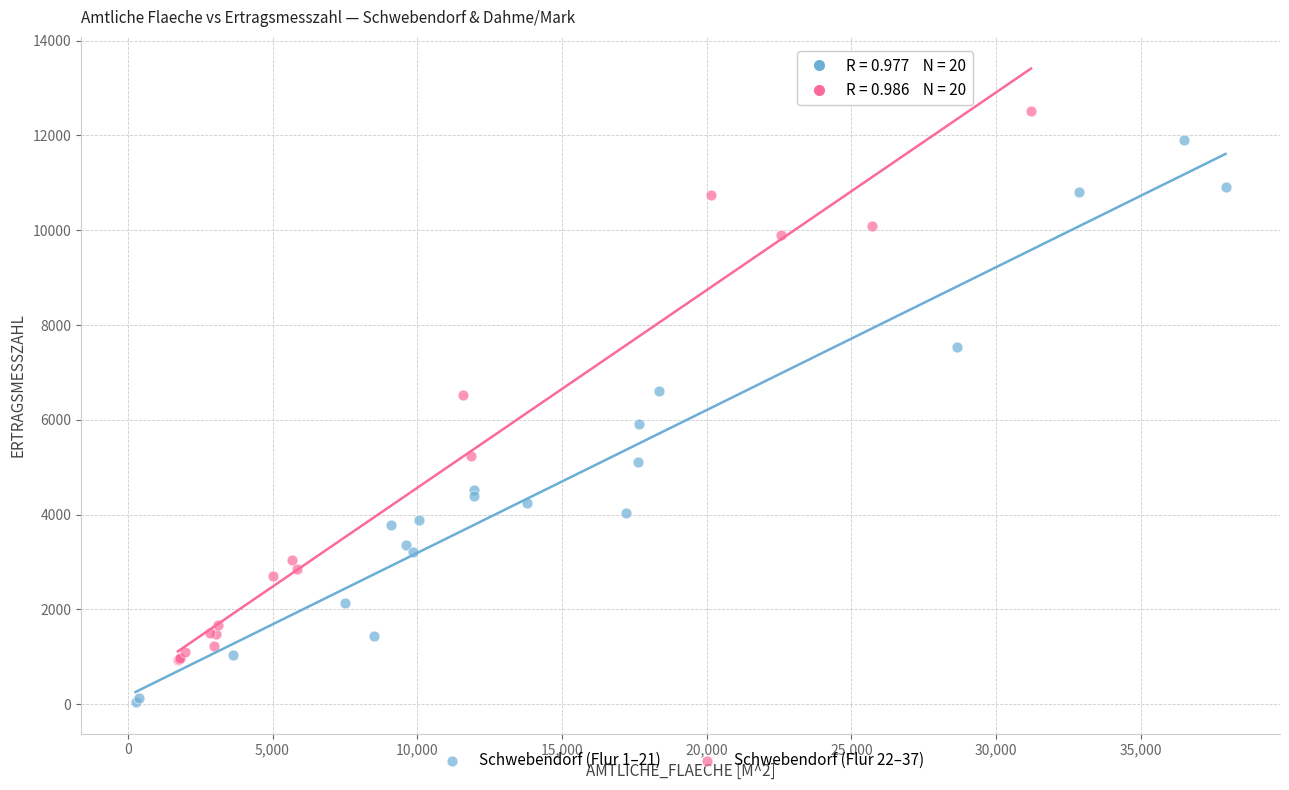

Which series reaches the minimum Y coordinate?

Schwebendorf (Flur 1–21)